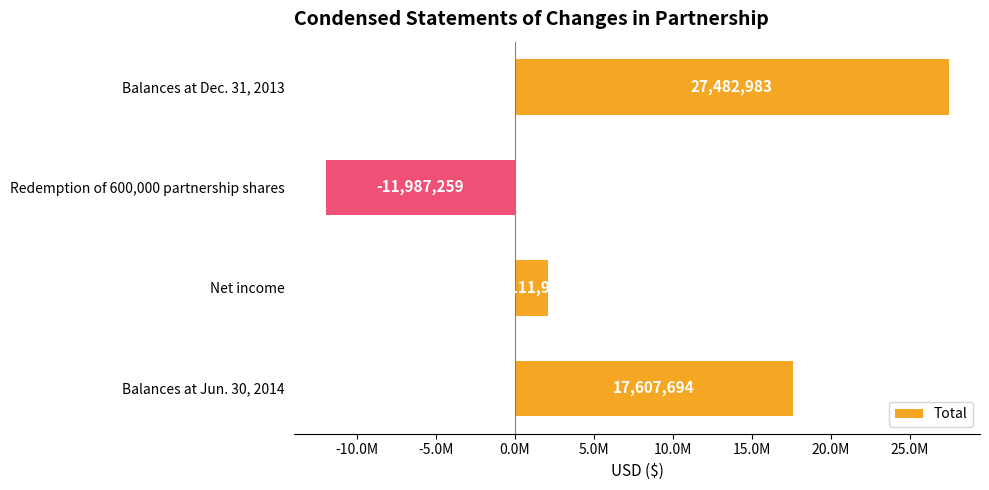

Where is the data nearest to the value 7747862?

Net income